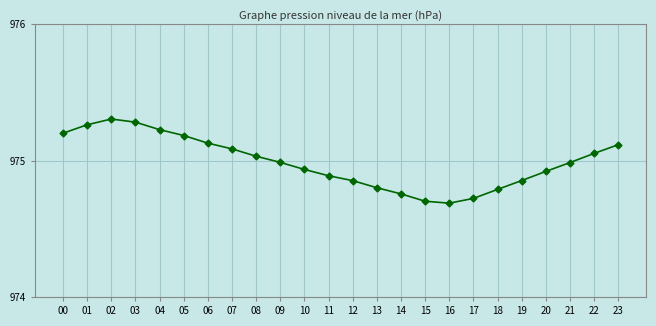

True or false: there are more than 0 points higher than both neighbors.

True